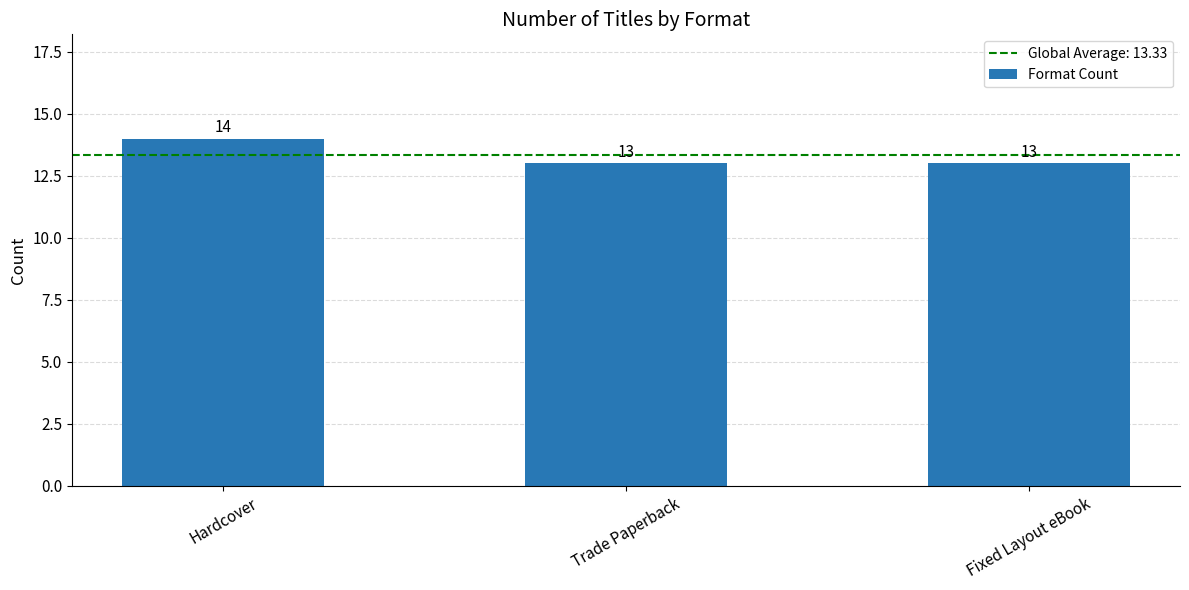

At which category does the chart reach its peak across all series?

Hardcover